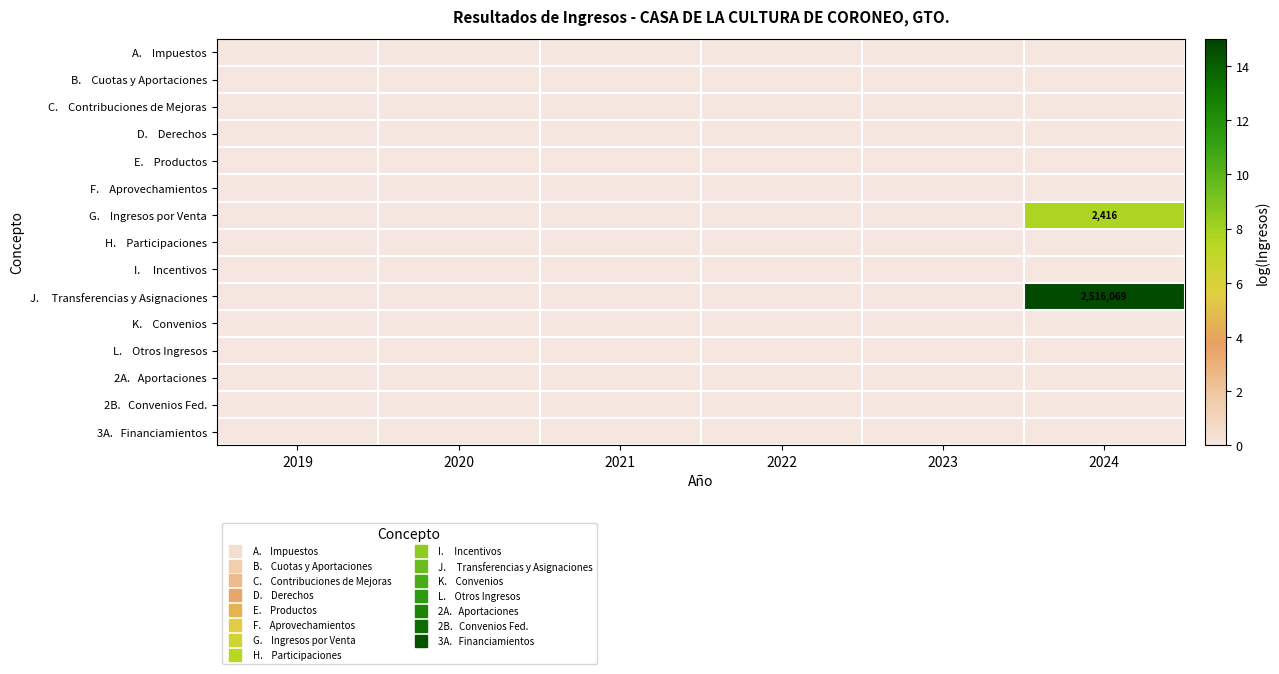

True or false: J. Transferencias y Asignaciones has a value of 14.7 at 2024.

True